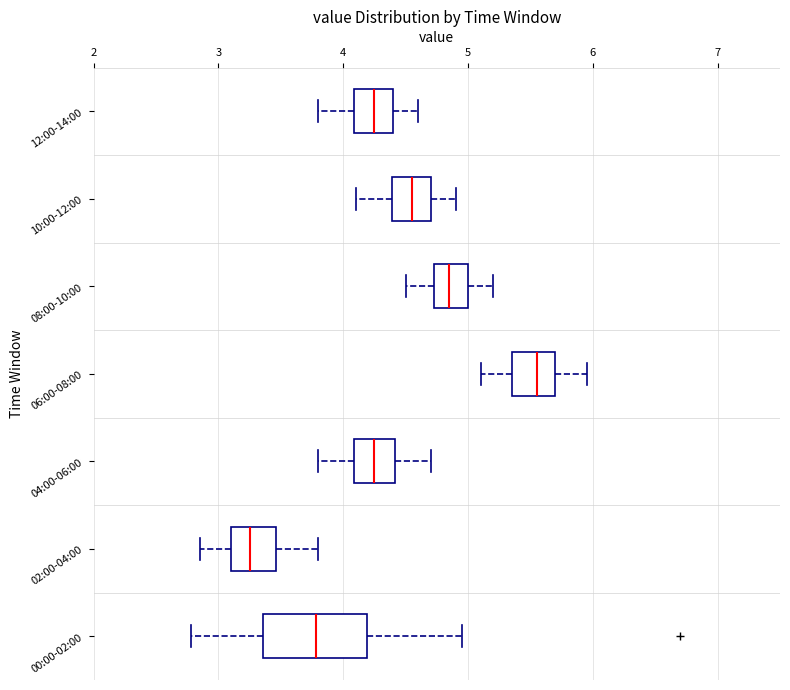

Which box is the widest, from its left edge to its right edge?

00:00-02:00